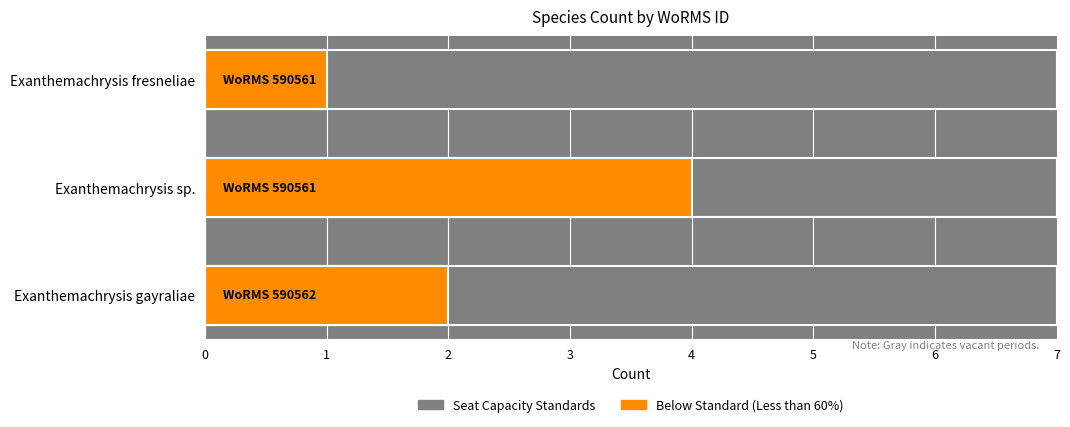

The value at Exanthemachrysis fresneliae is 1. True or false?

True